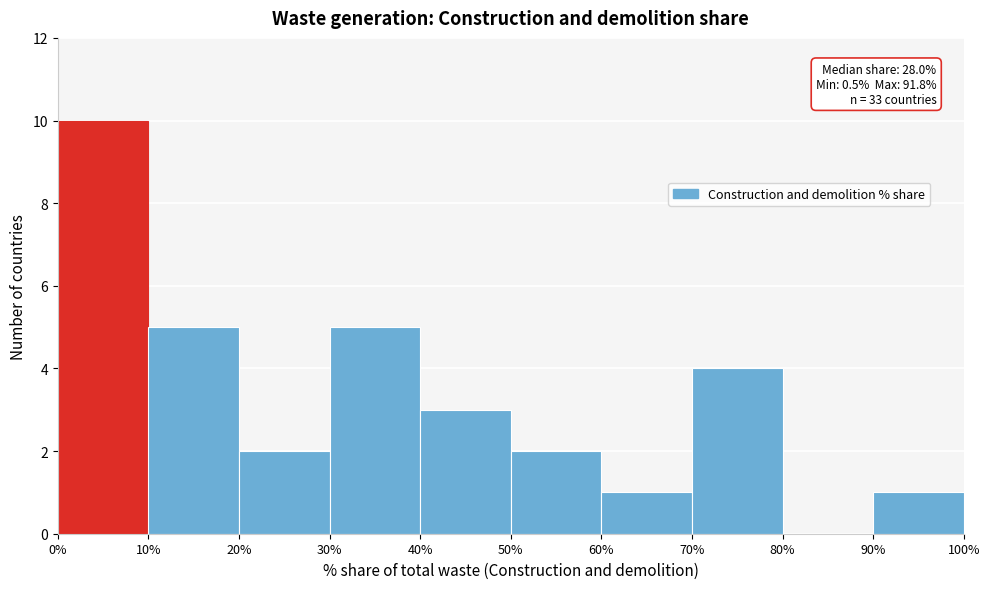

Which range on the x-axis has the tallest bar?

0% to 10%